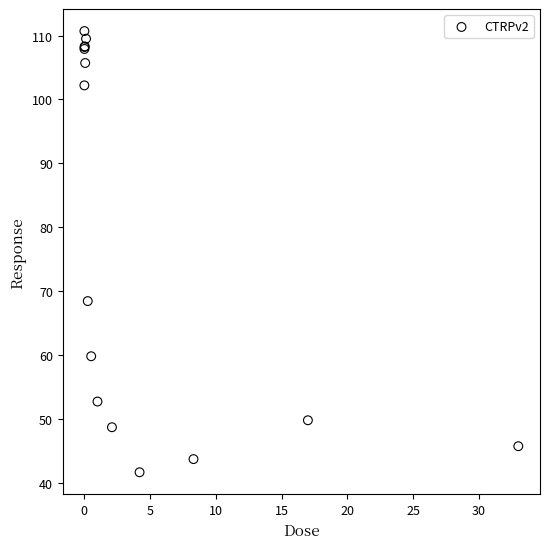

What Y value in the scatter plot is closest to 76?

68.4